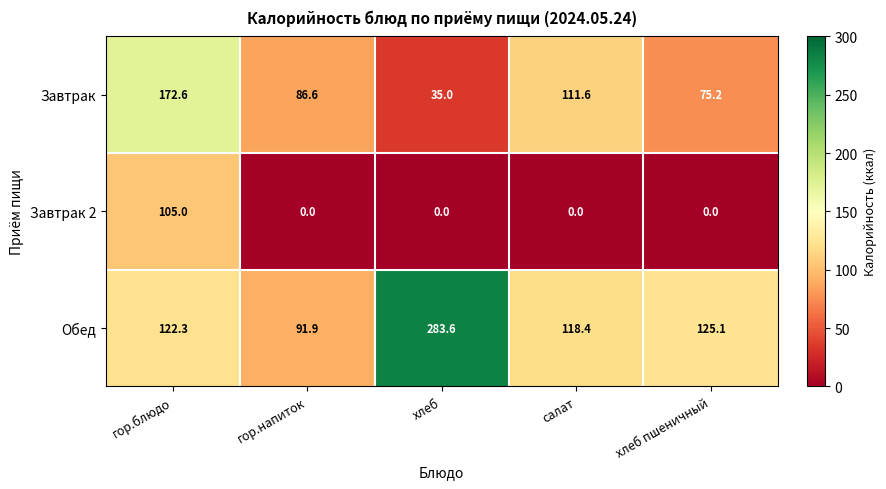

Which label corresponds to the largest value in the chart?

хлеб